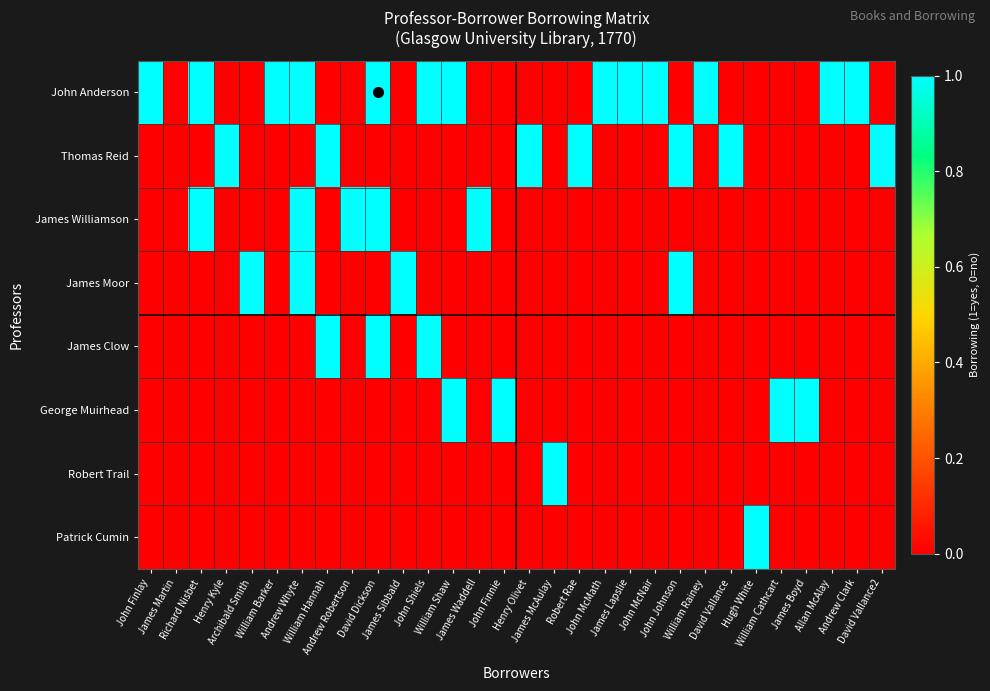

What is the total value across all series at William Shaw?

2